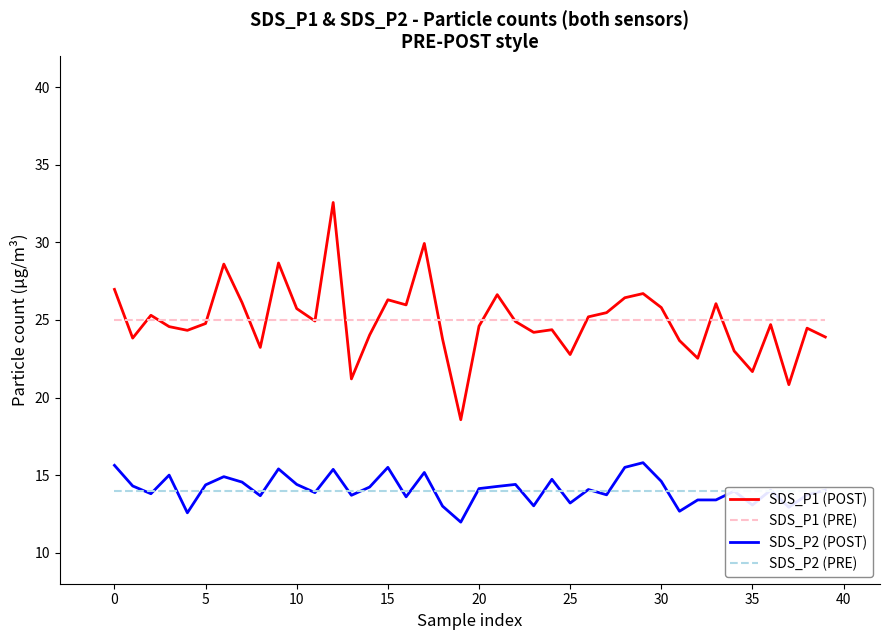

At which label is SDS_P1 (POST) closest to 25?

11